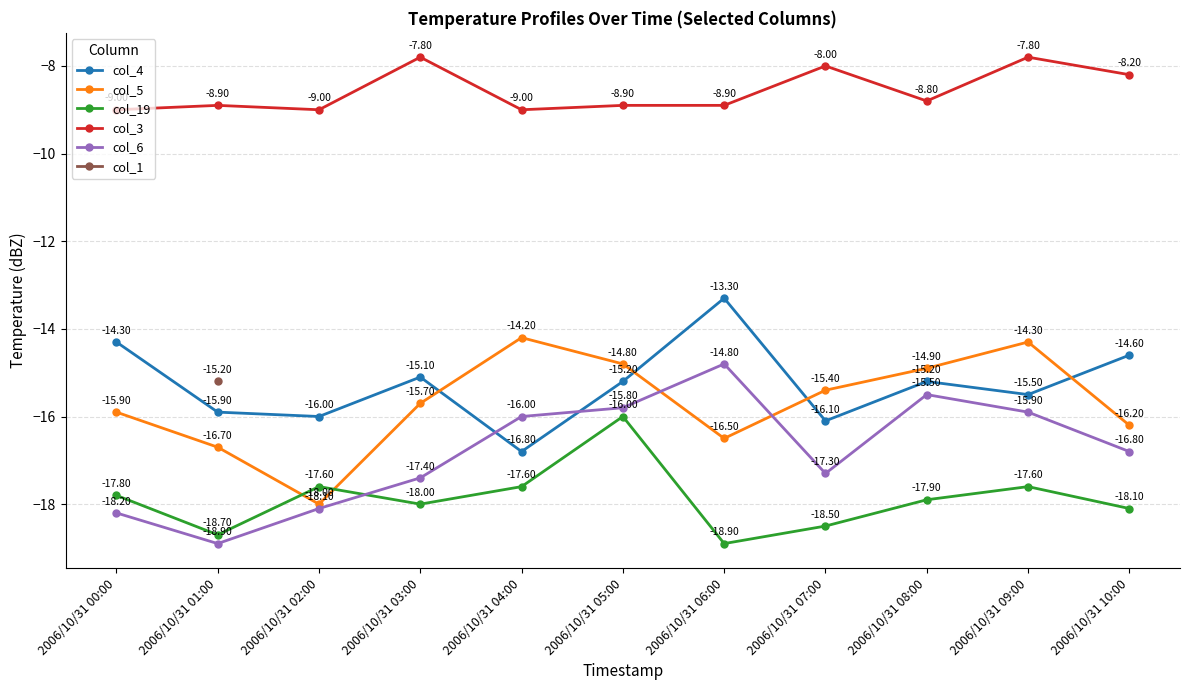

The col_5 series shows -15.9 at 2006/10/31 00:00. True or false?

True